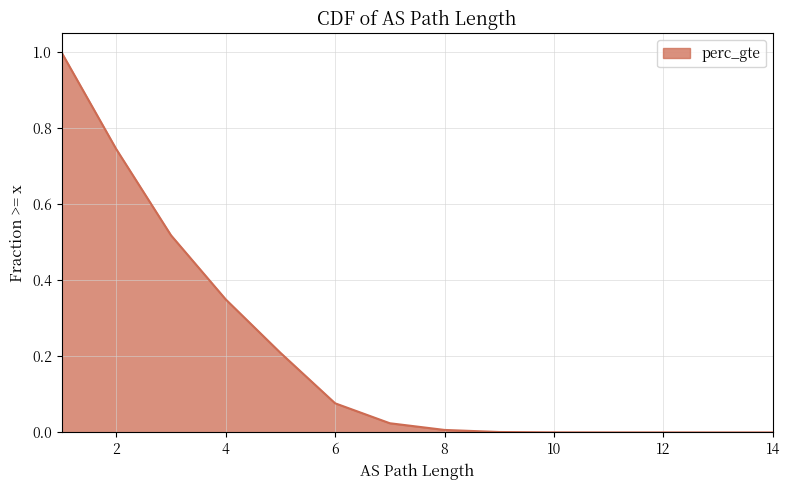

What is the difference between the maximum and minimum values?

1.0